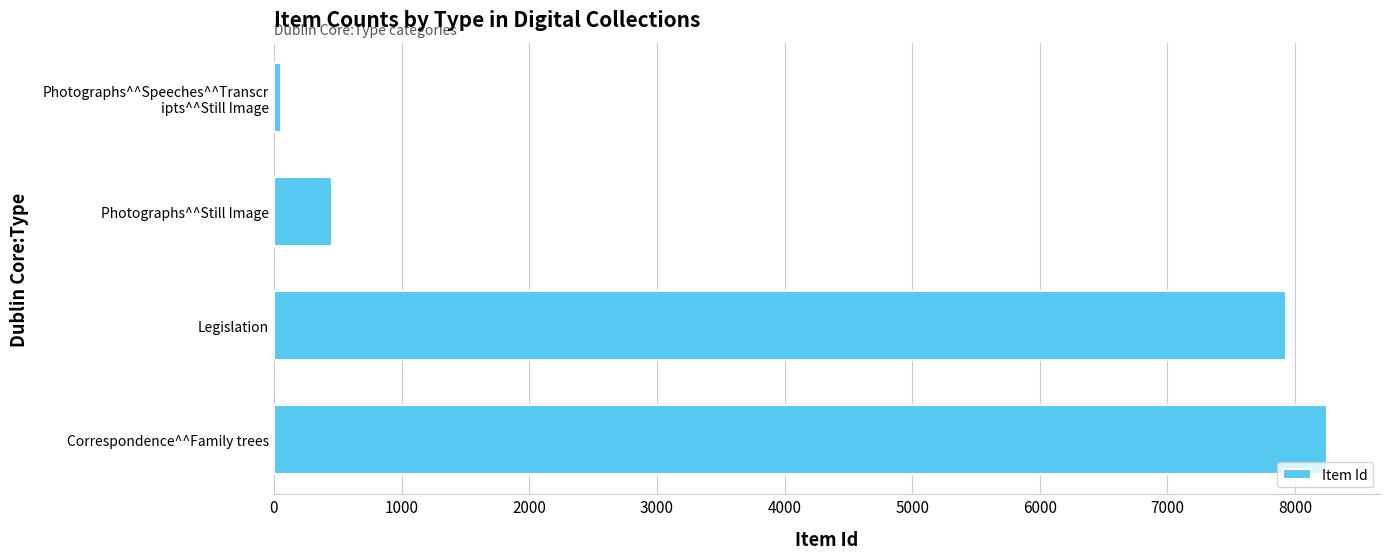

What is the difference between the values at Legislation and Correspondence^^Family trees?

324